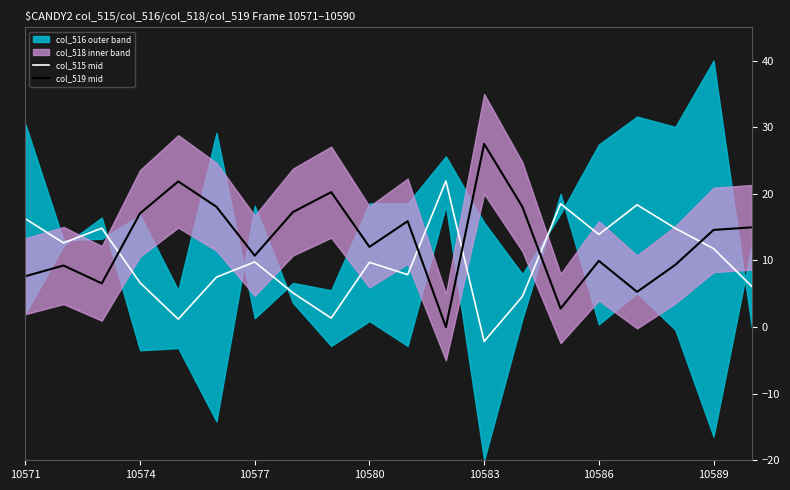

True or false: col_515 mid and col_519 mid cross at least once.

True